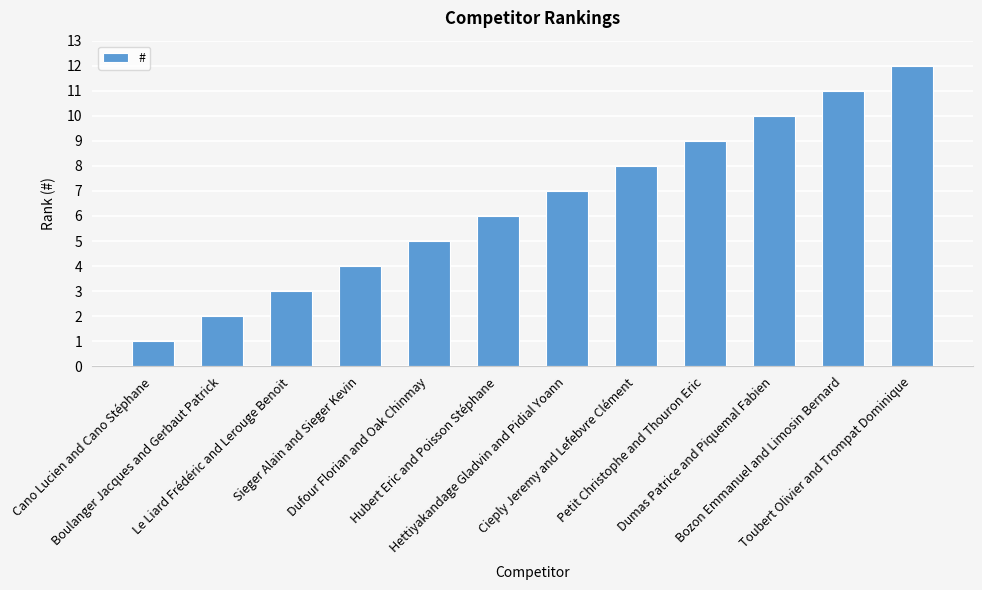

How many bars are there in total?

12